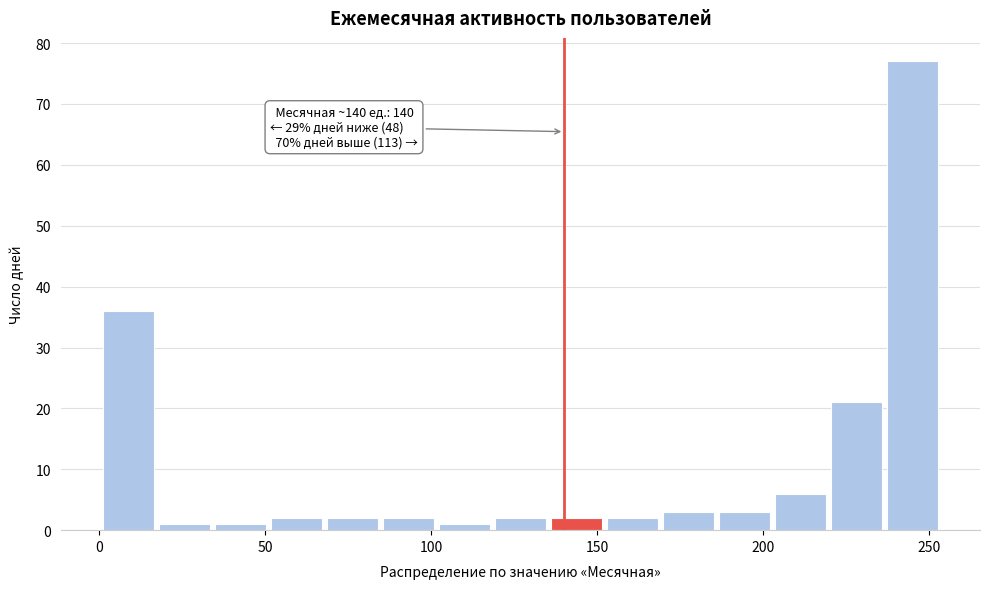

Read against the x-axis, roughly where is the centre of the tallest bar?

245